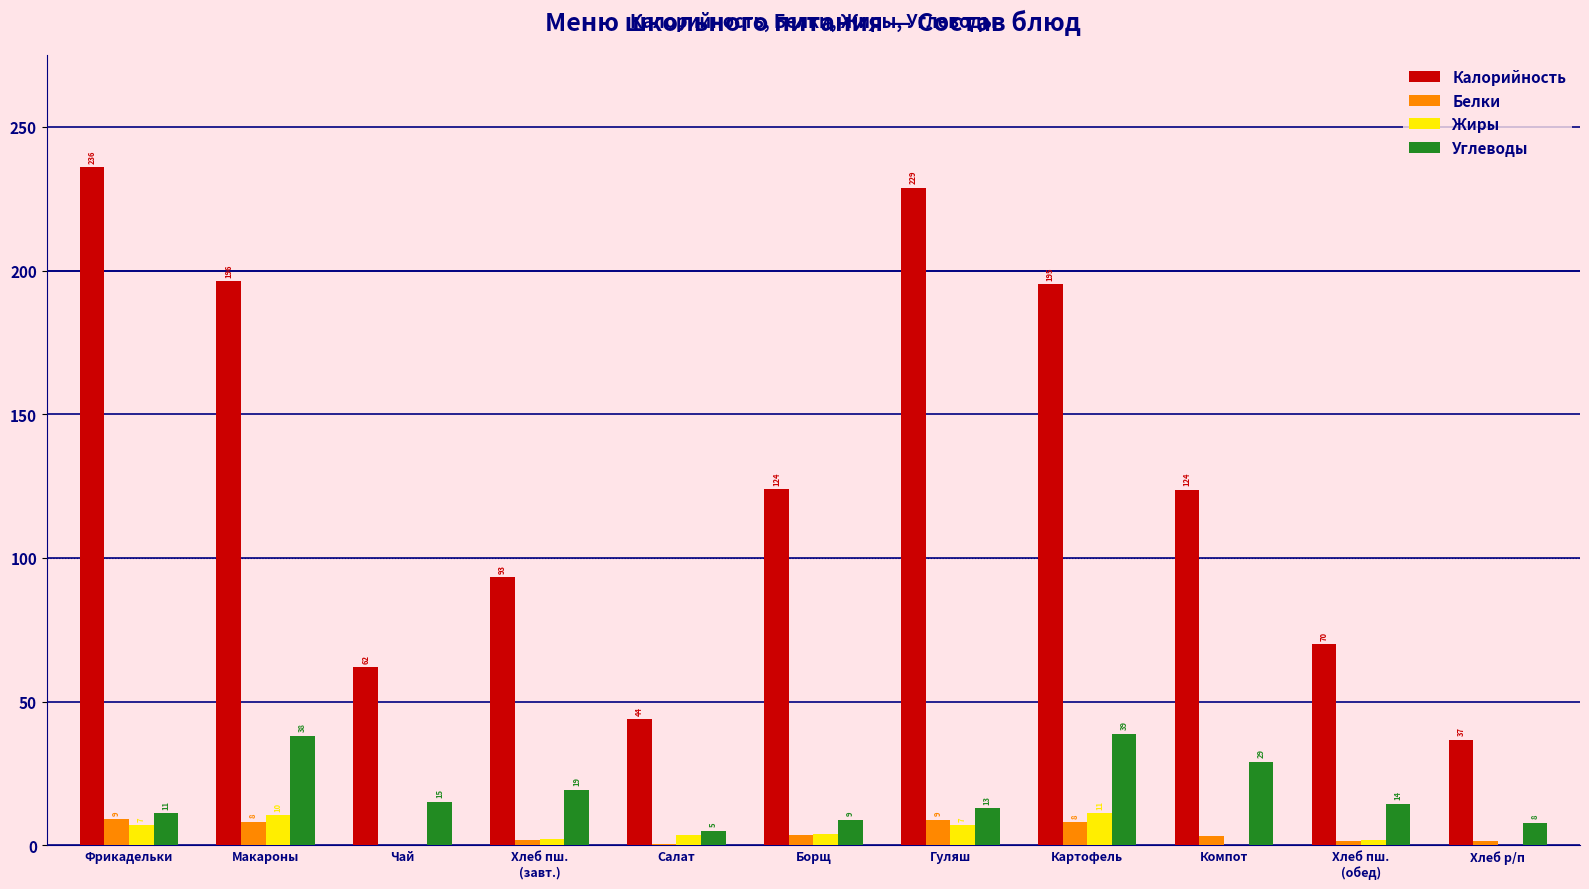

At which label does Углеводы first exceed 14?

Макароны